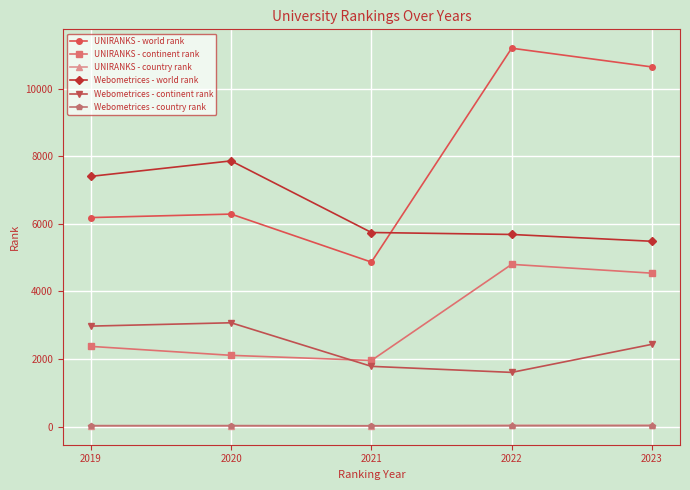

In UNIRANKS - continent rank, how many points are lower than both neighbors (excluding endpoints)?

1